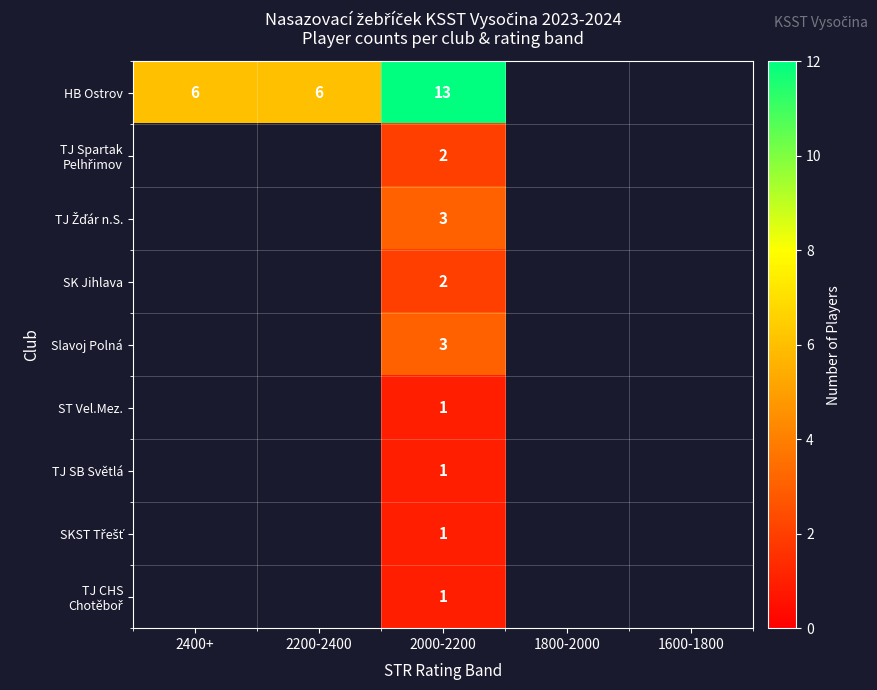

Which category has the highest value across all series?

2000-2200